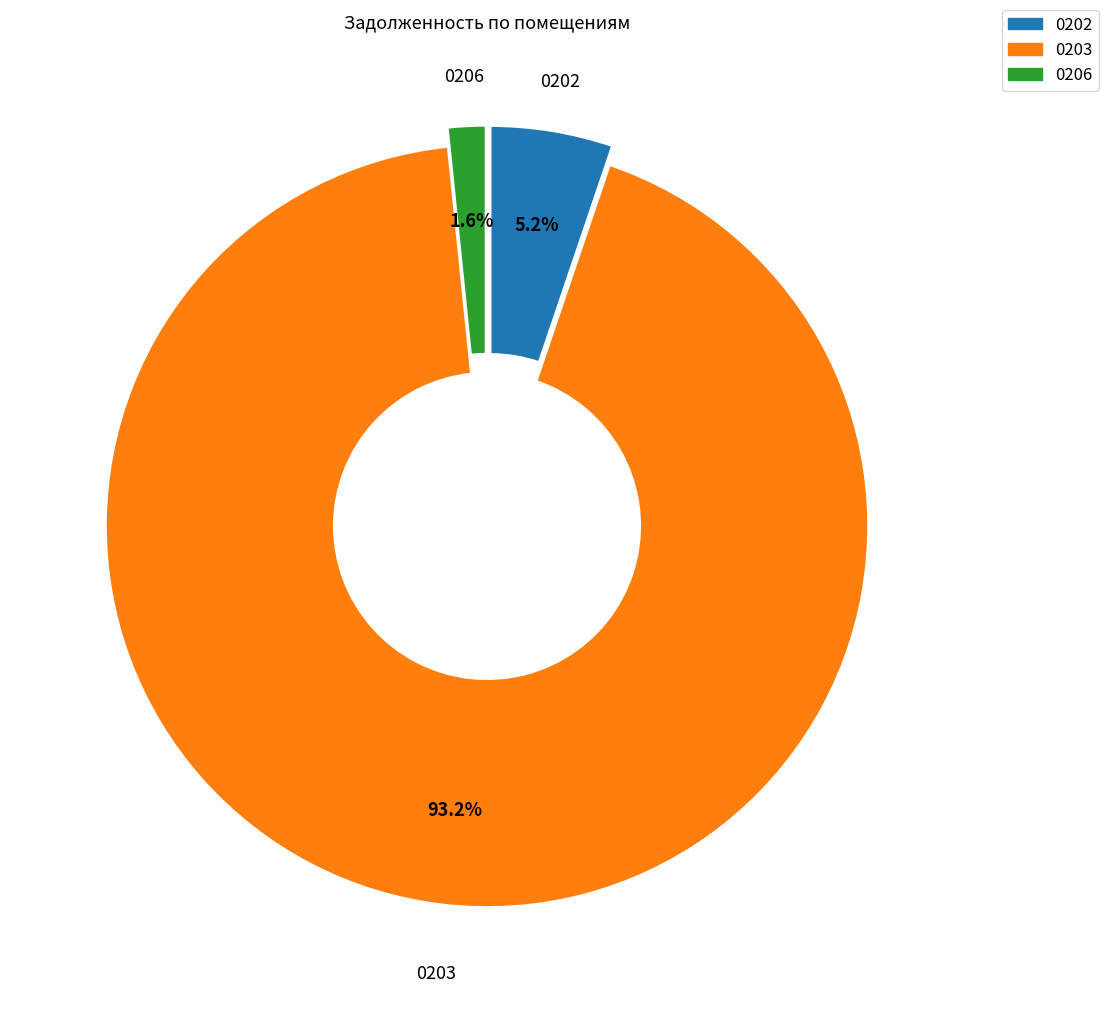

Is there a majority slice in this chart?

Yes